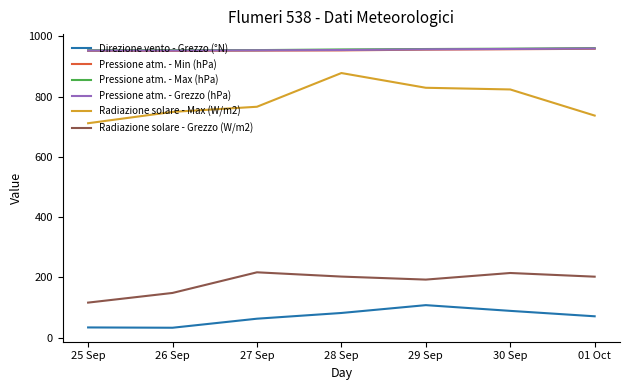

What are all the series names shown in the legend?

Direzione vento - Grezzo (°N), Pressione atm. - Min (hPa), Pressione atm. - Max (hPa), Pressione atm. - Grezzo (hPa), Radiazione solare - Max (W/m2), Radiazione solare - Grezzo (W/m2)